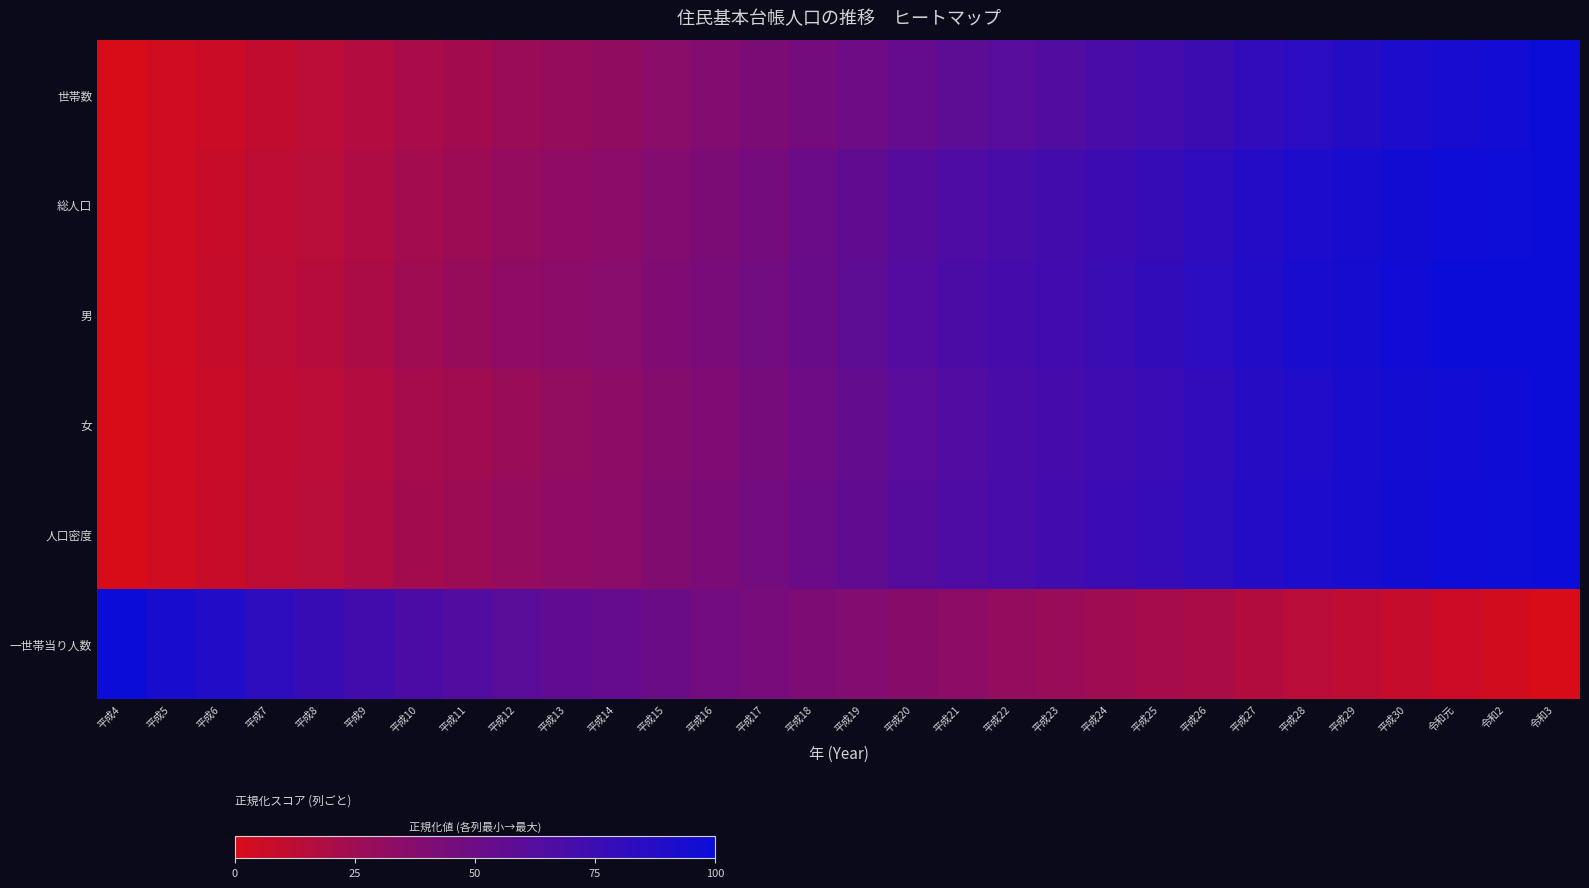

What is the total value across all series at 平成16?

2.5